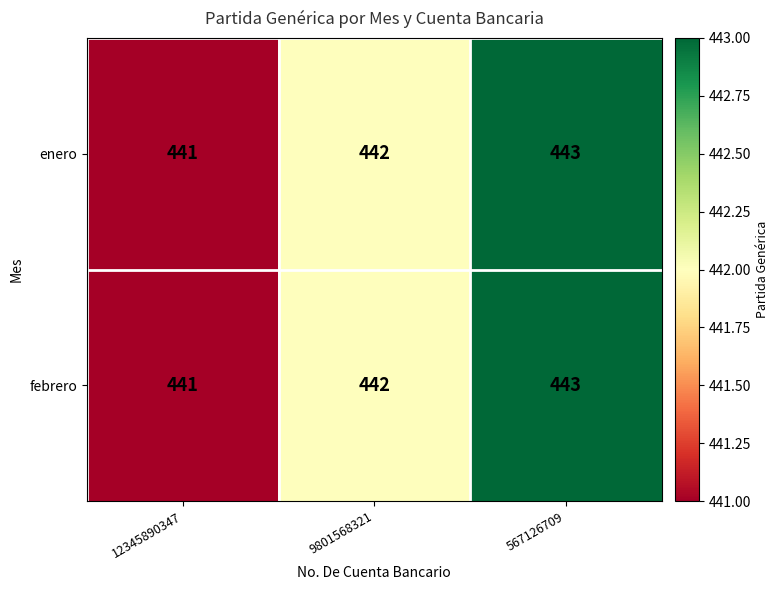

At which label is febrero closest to 442?

9801568321